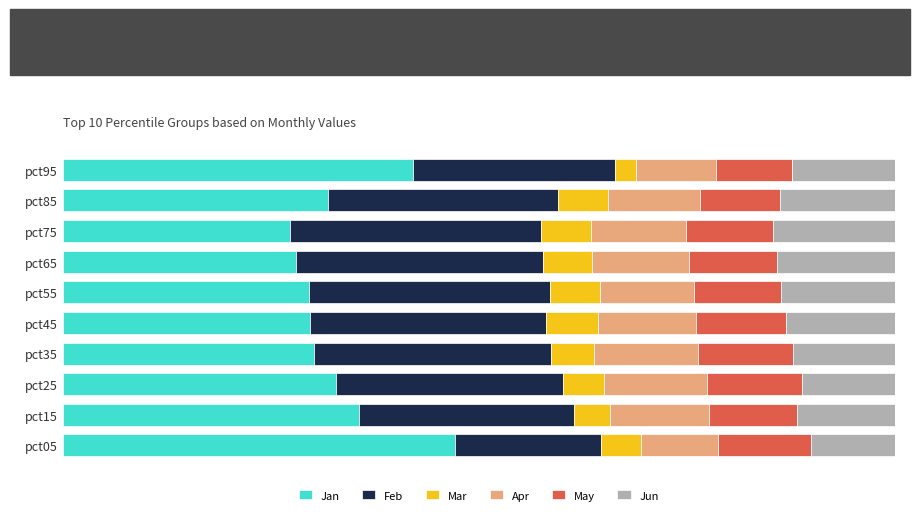

What is the minimum value for Jan?

27.3